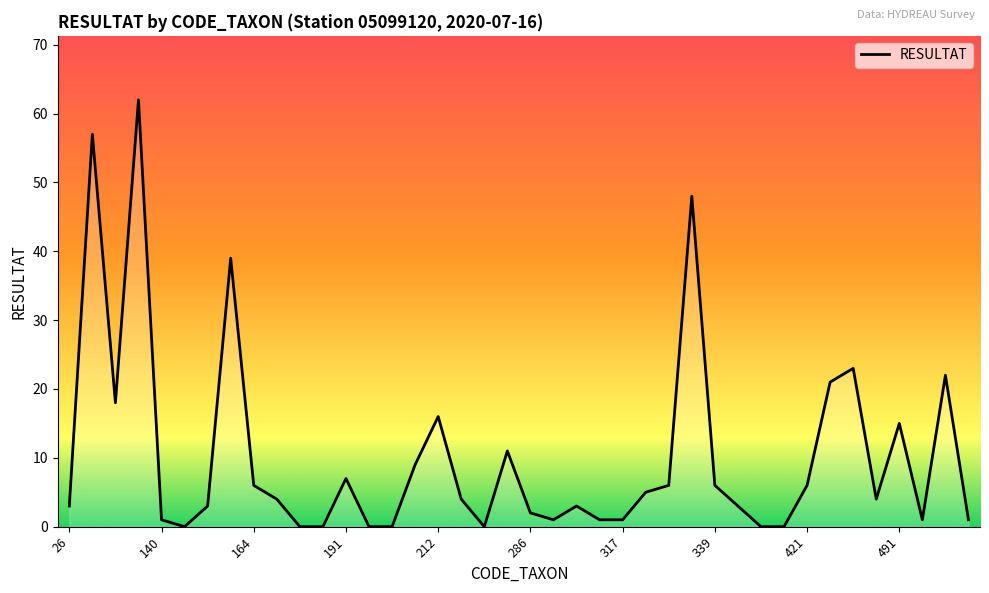

What is the difference between the maximum and minimum values?

62